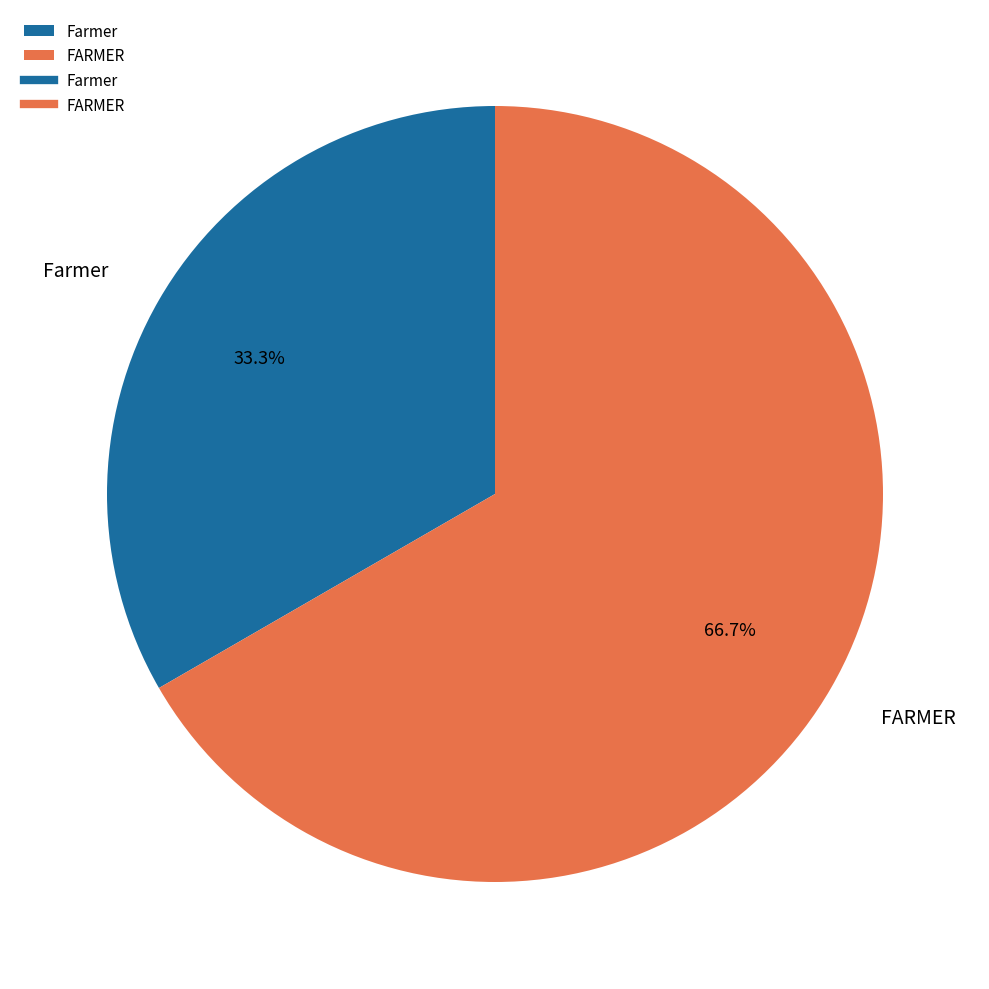

True or false: FARMER accounts for 67% of the total.

True